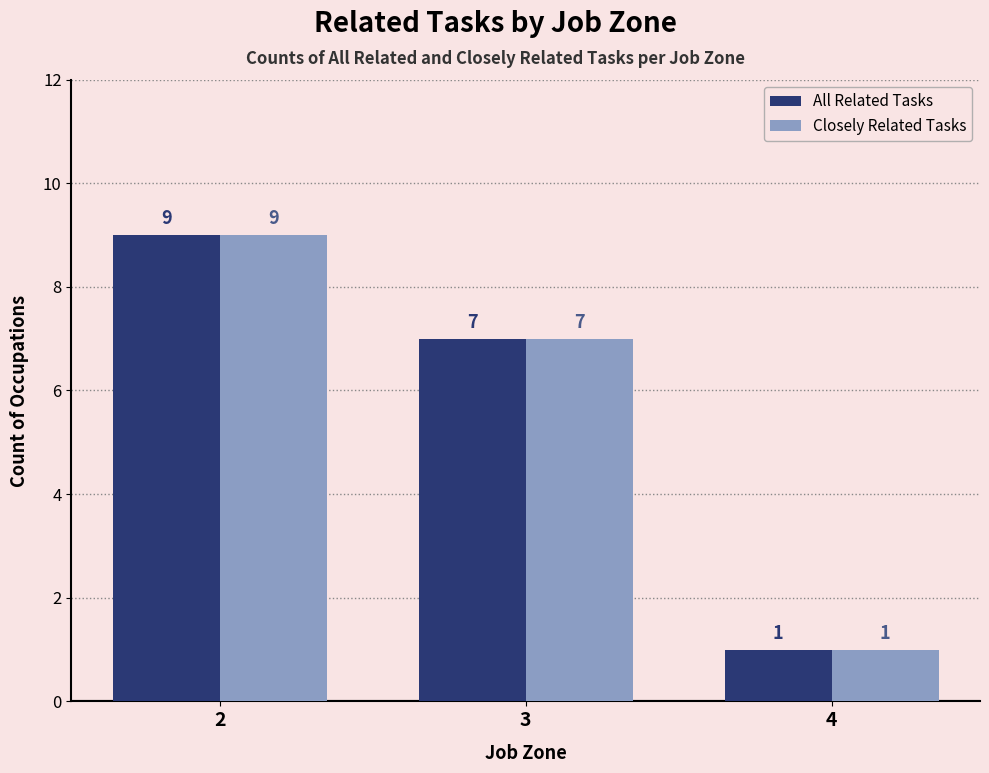

True or false: Closely Related Tasks has a value of 7 at 3.

True